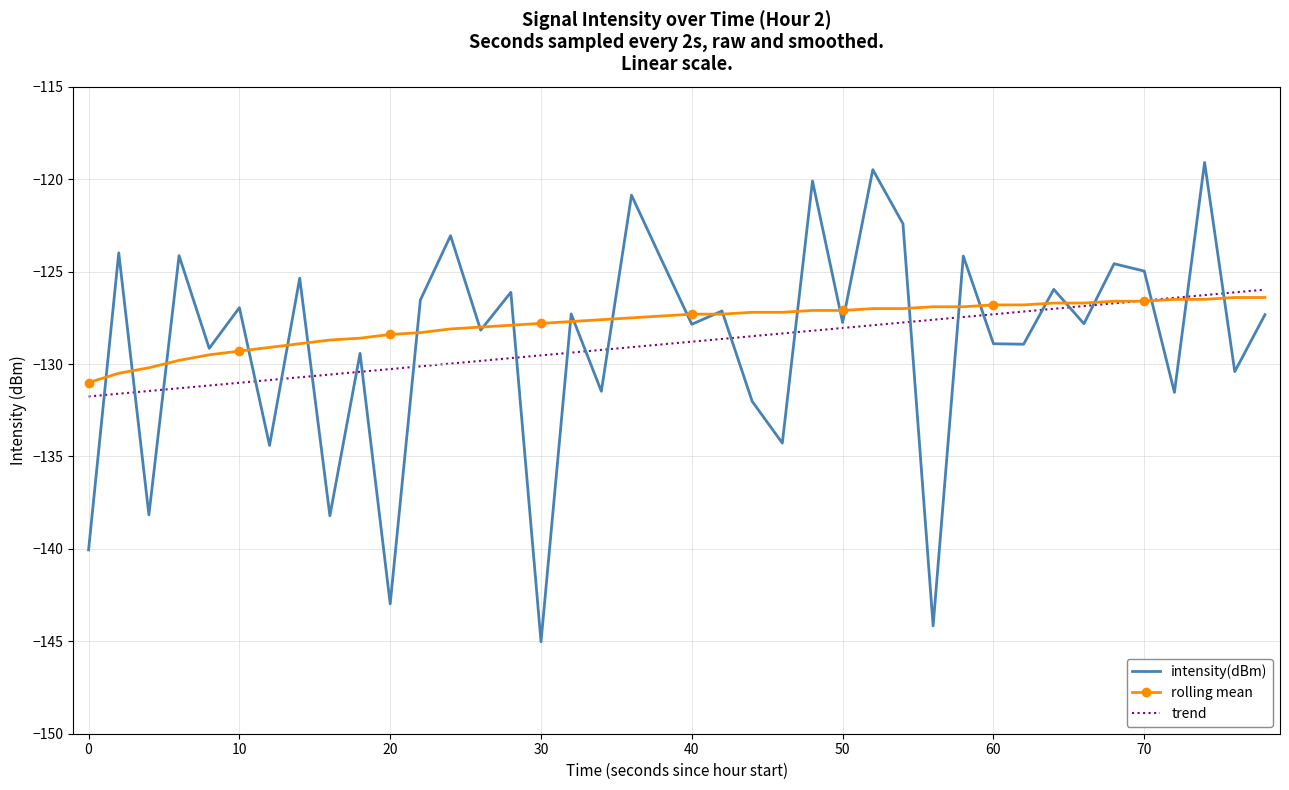

Which series has the widest spread of values?

intensity(dBm)